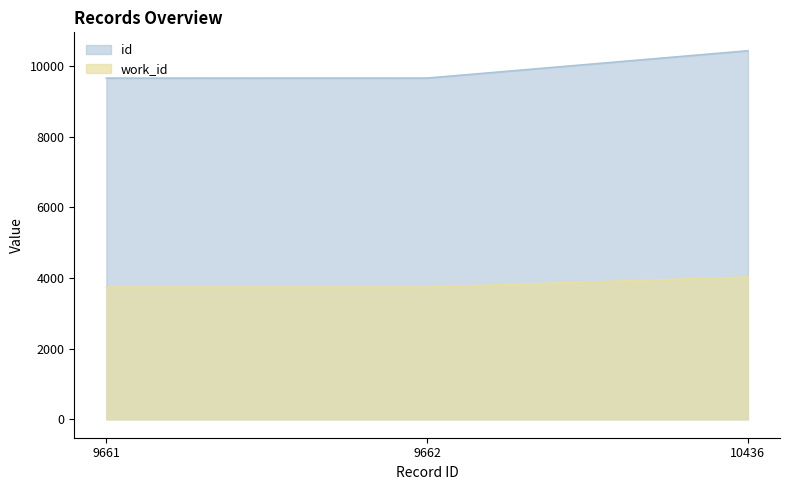

What value does the id series have at 10436, to the nearest 50?

10450